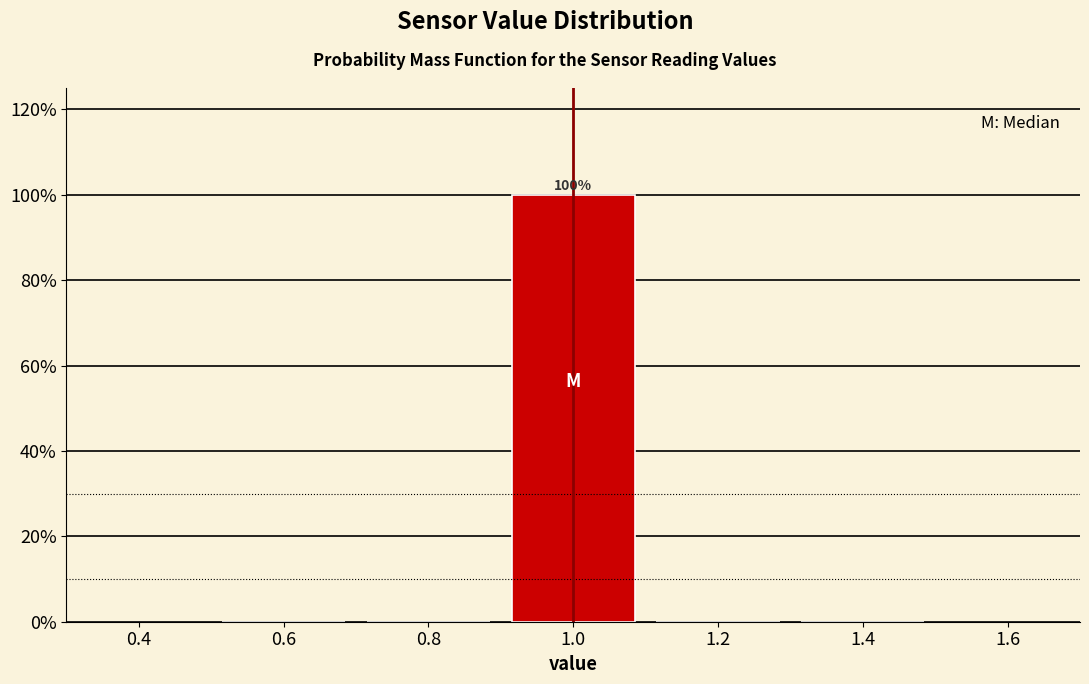

Over which range of the x-axis is the bar tallest?

0.9 to 1.1